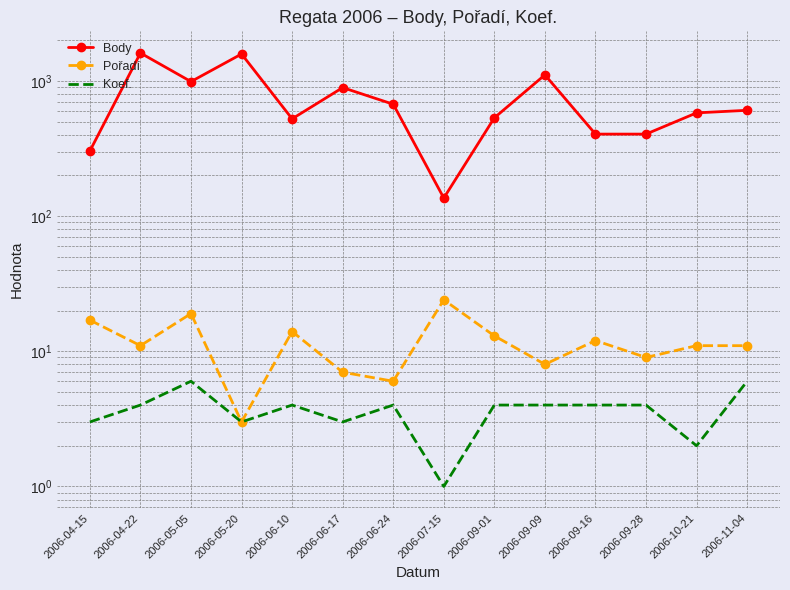

True or false: Koef. and Pořadí intersect in this chart.

False